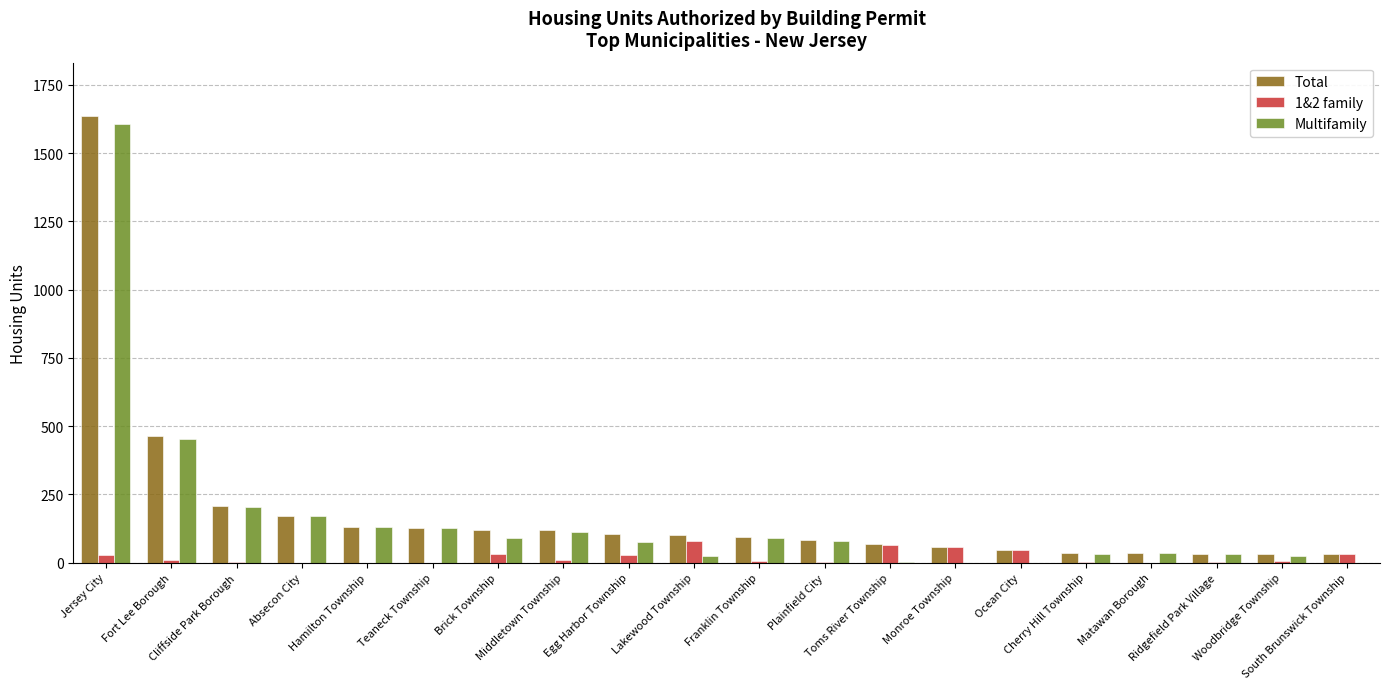

Are the bars grouped side by side (vs. stacked)?

Yes